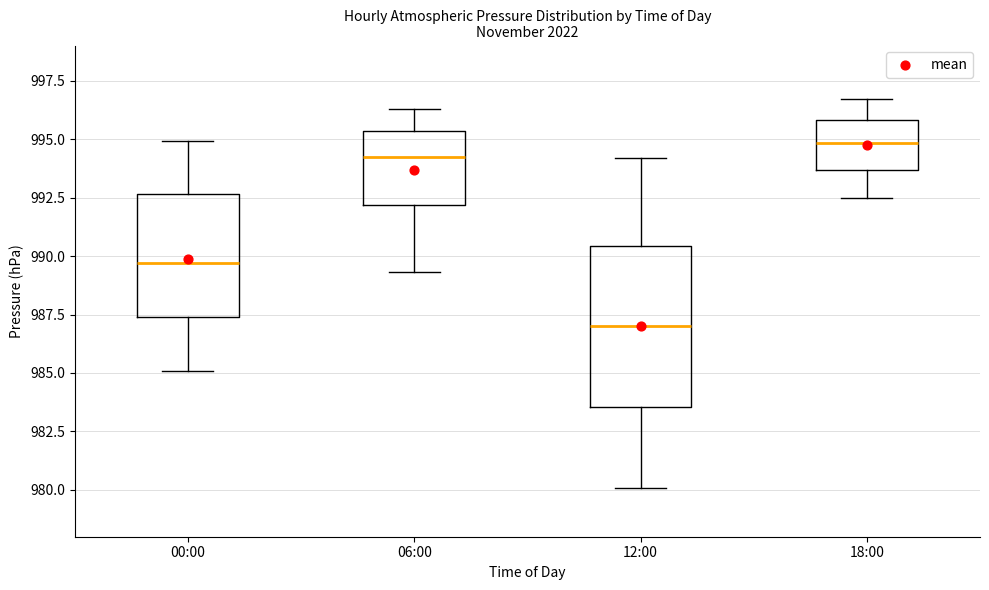

Which box's median line is the lowest?

12:00